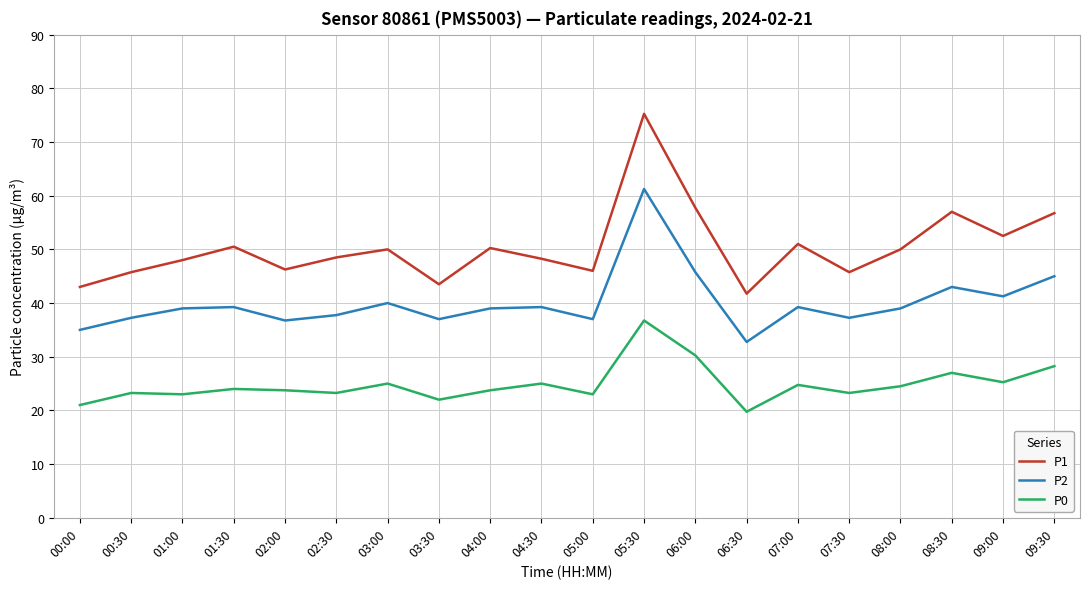

What is the spread (max minus min) of values at 02:00?

22.5